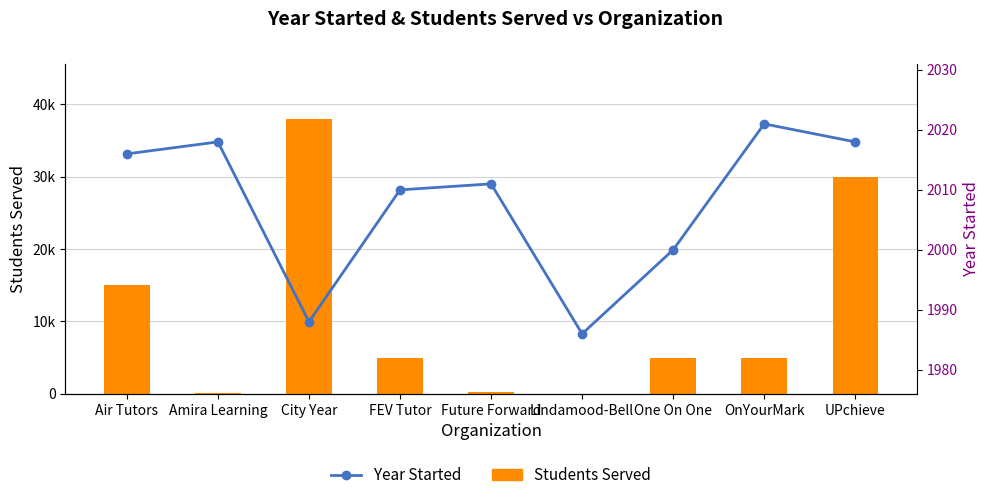

At which category is the sum across all series the highest?

City Year